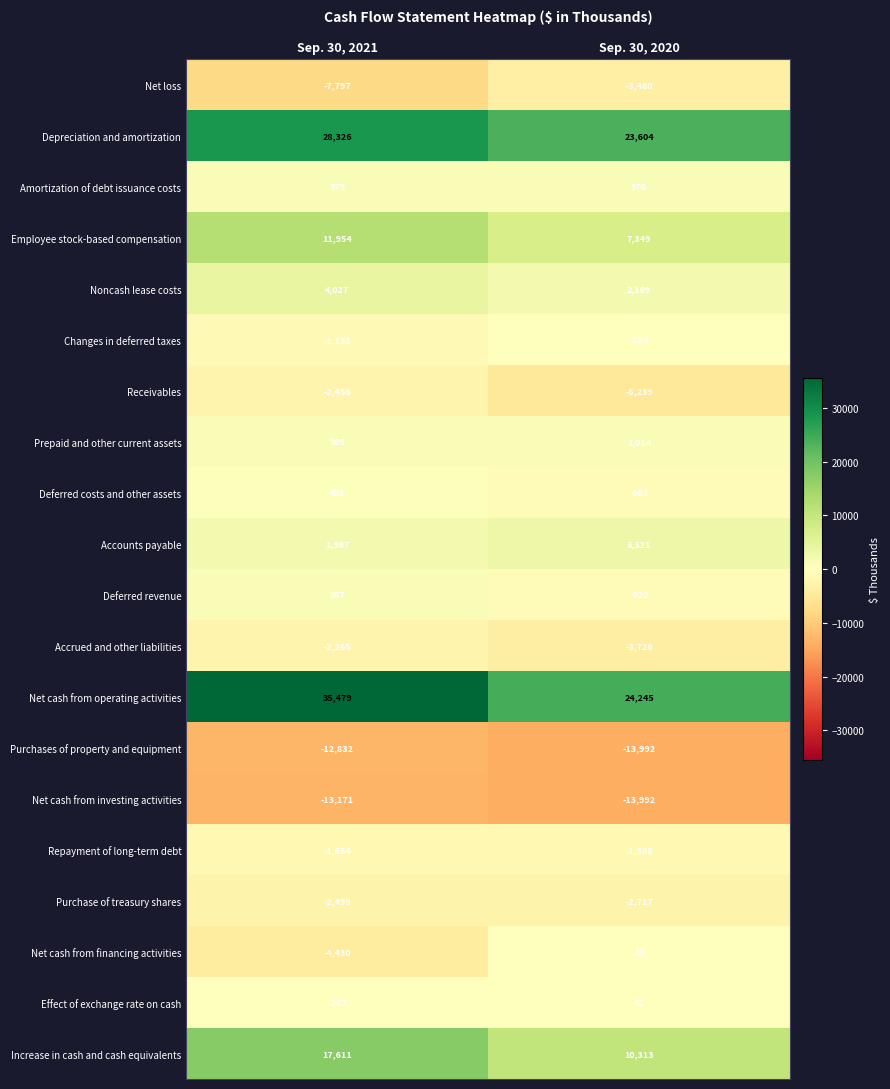

Count the number of data series in this chart.

20